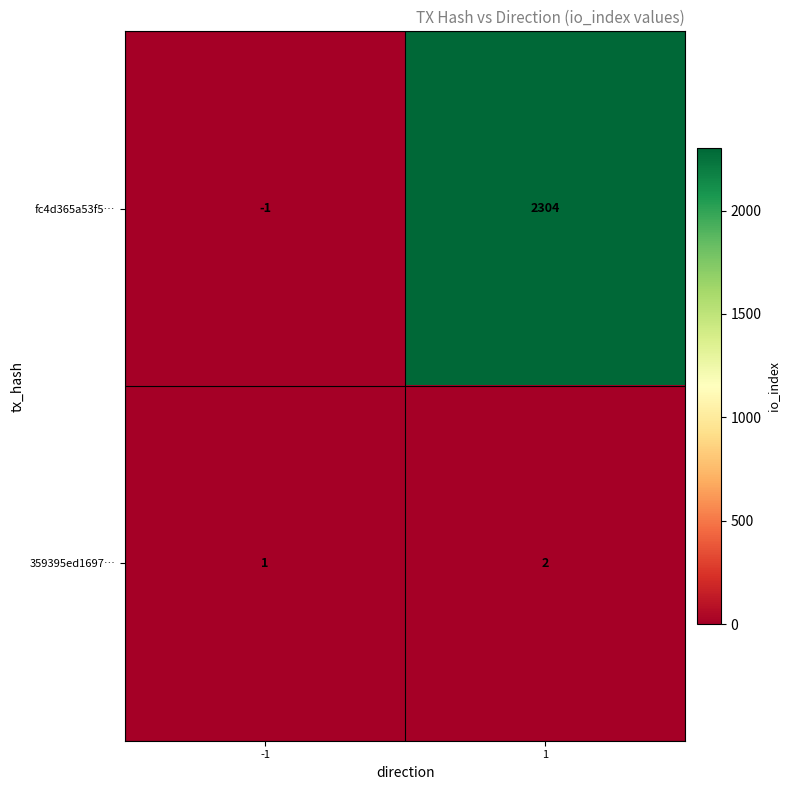

List the series in order of their overall mean, highest first.

fc4d365a53f5…, 359395ed1697…